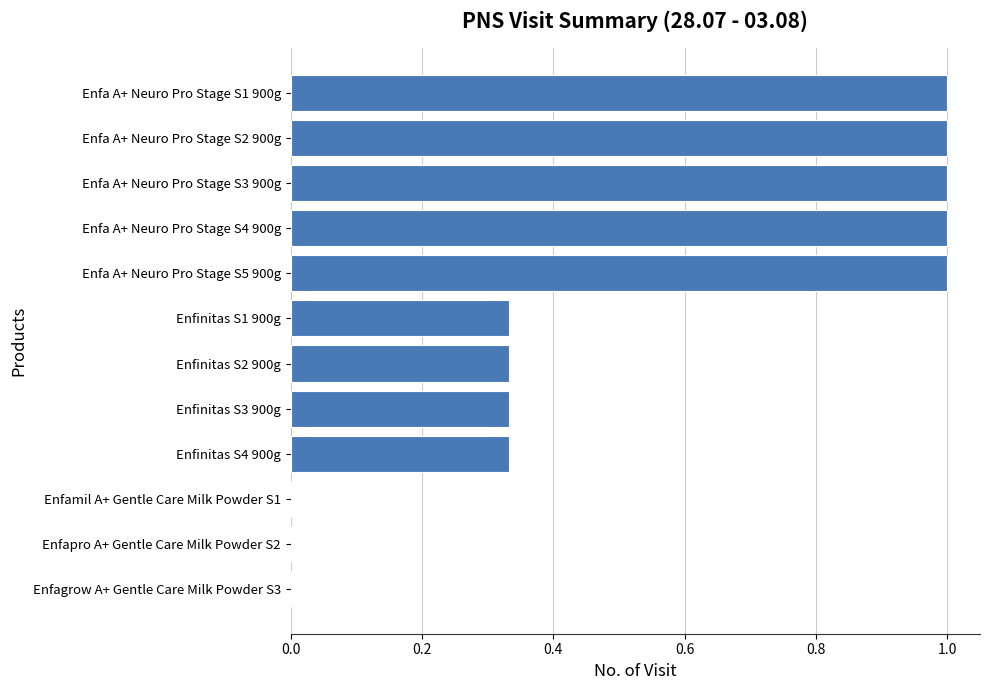

The chart shows a value of 1.6 at Enfa A+ Neuro Pro Stage S3 900g. True or false?

False